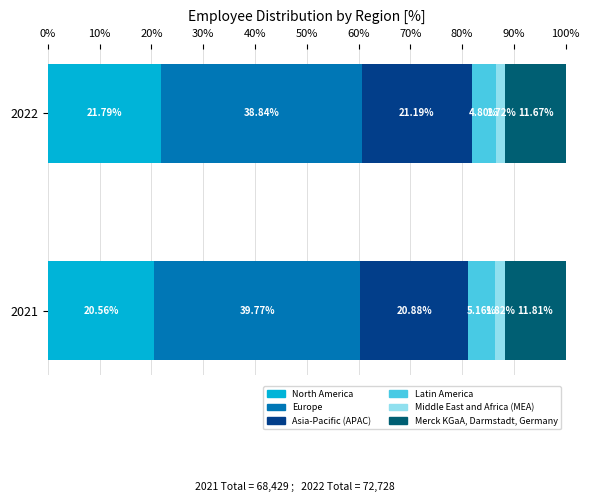

What is the total value across all series at 2022?

100.0